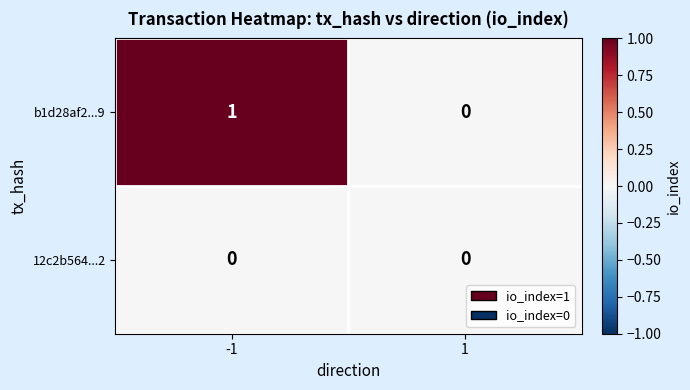

Reading left to right, transcribe all the data shown in this chart.

b1d28af2...9: 1	0
12c2b564...2: 0	0